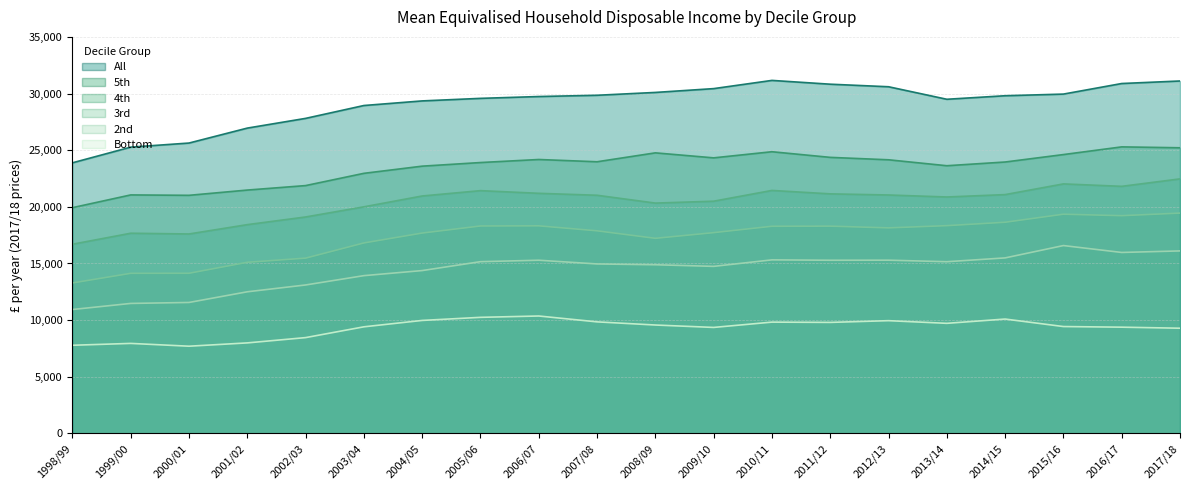

What is the total value across all series at 2015/16?

121951